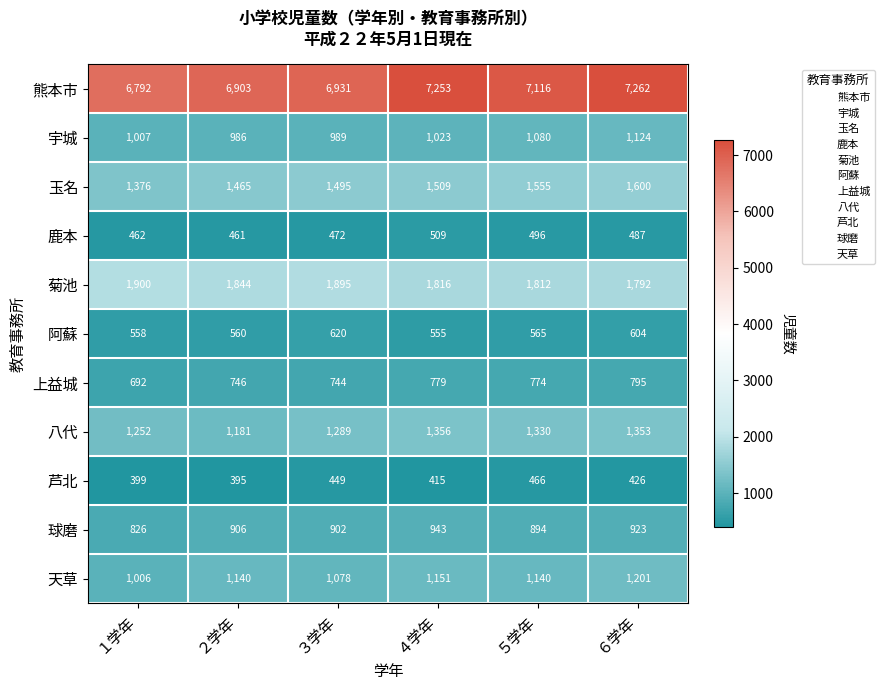

The value of 玉名 at ６学年 is 2873. True or false?

False